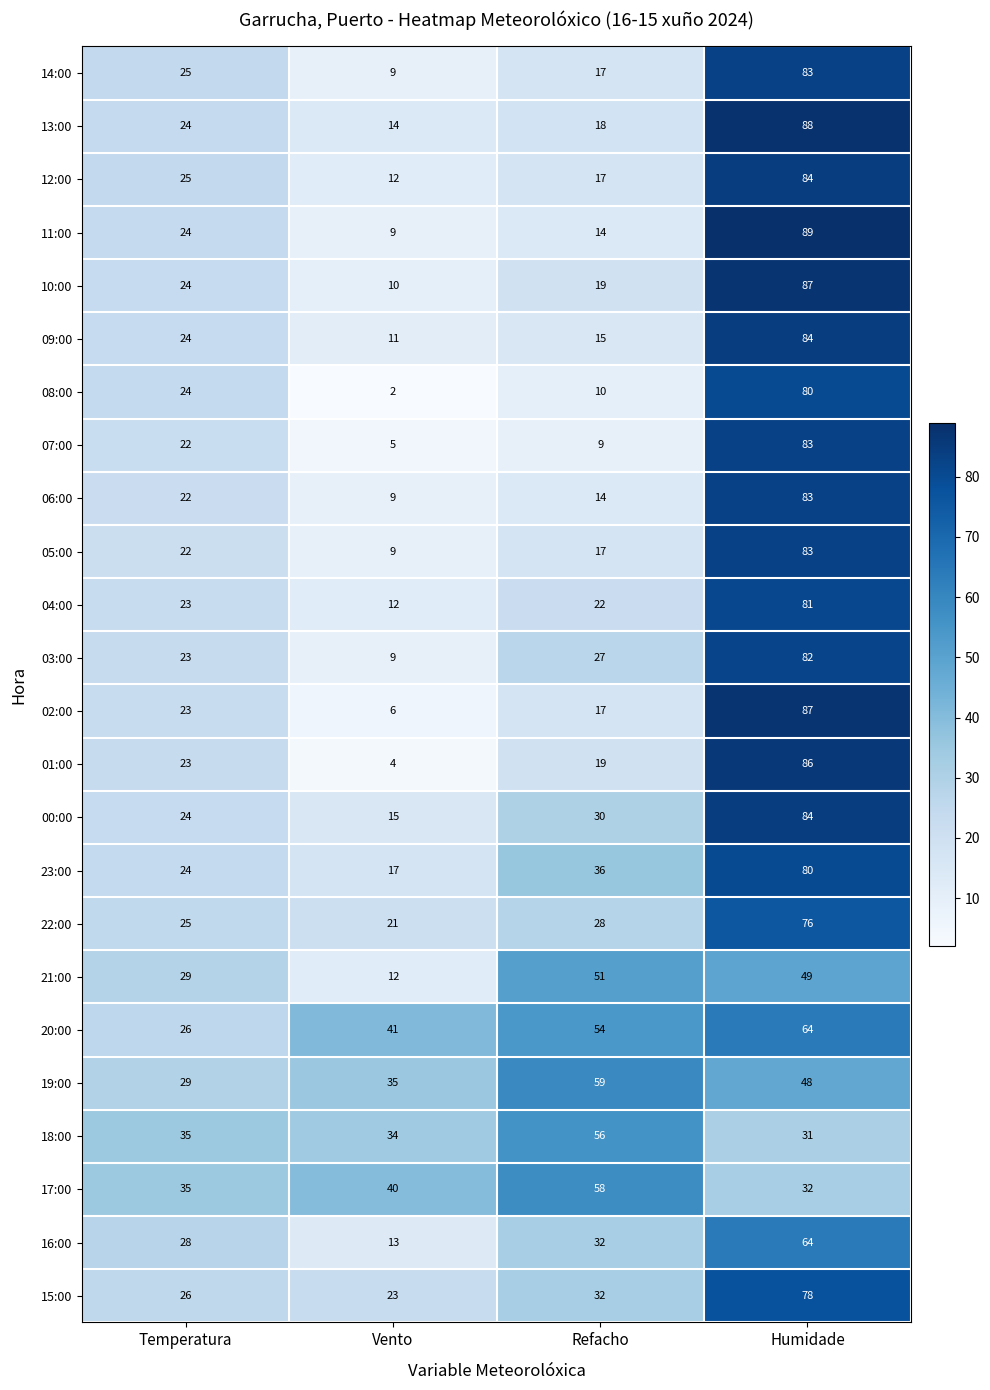

What is the average value of the 21:00 series?

35